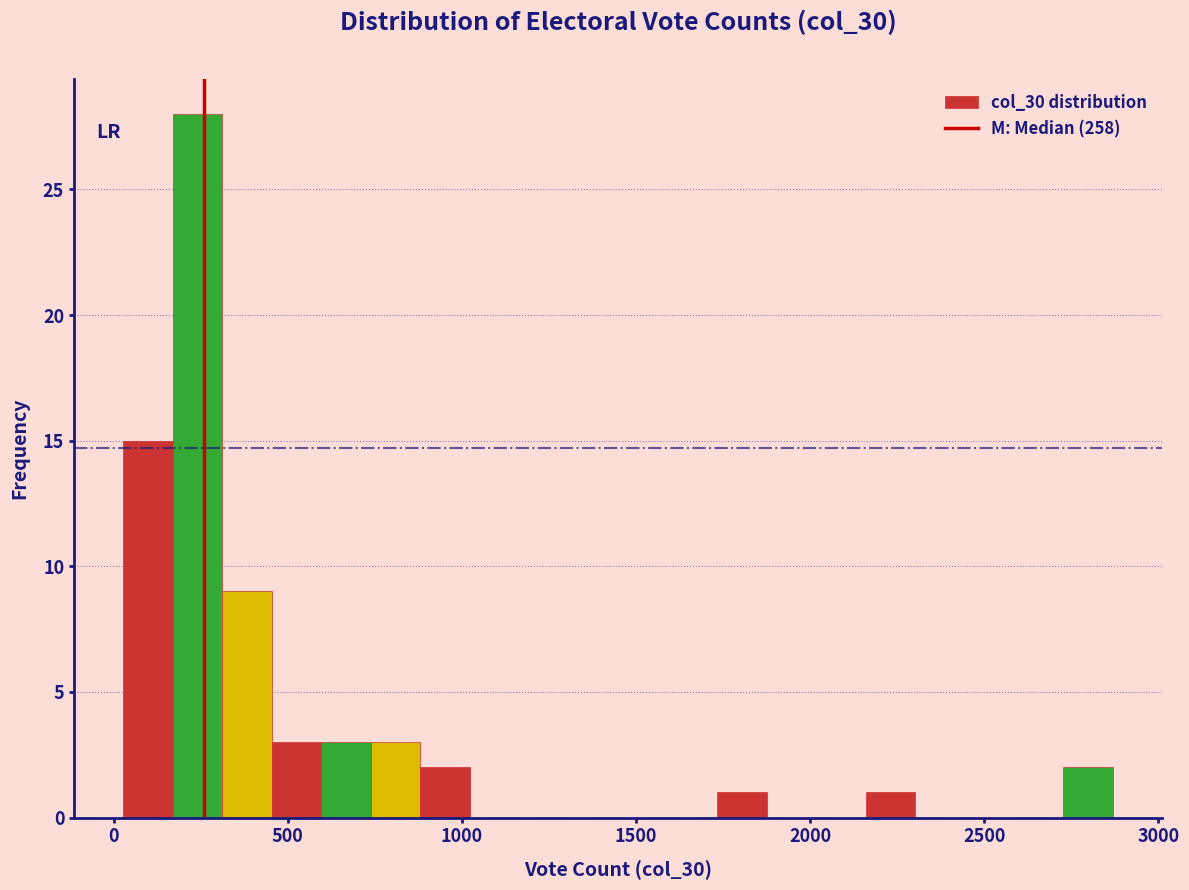

Read against the x-axis, roughly where is the centre of the tallest bar?

250